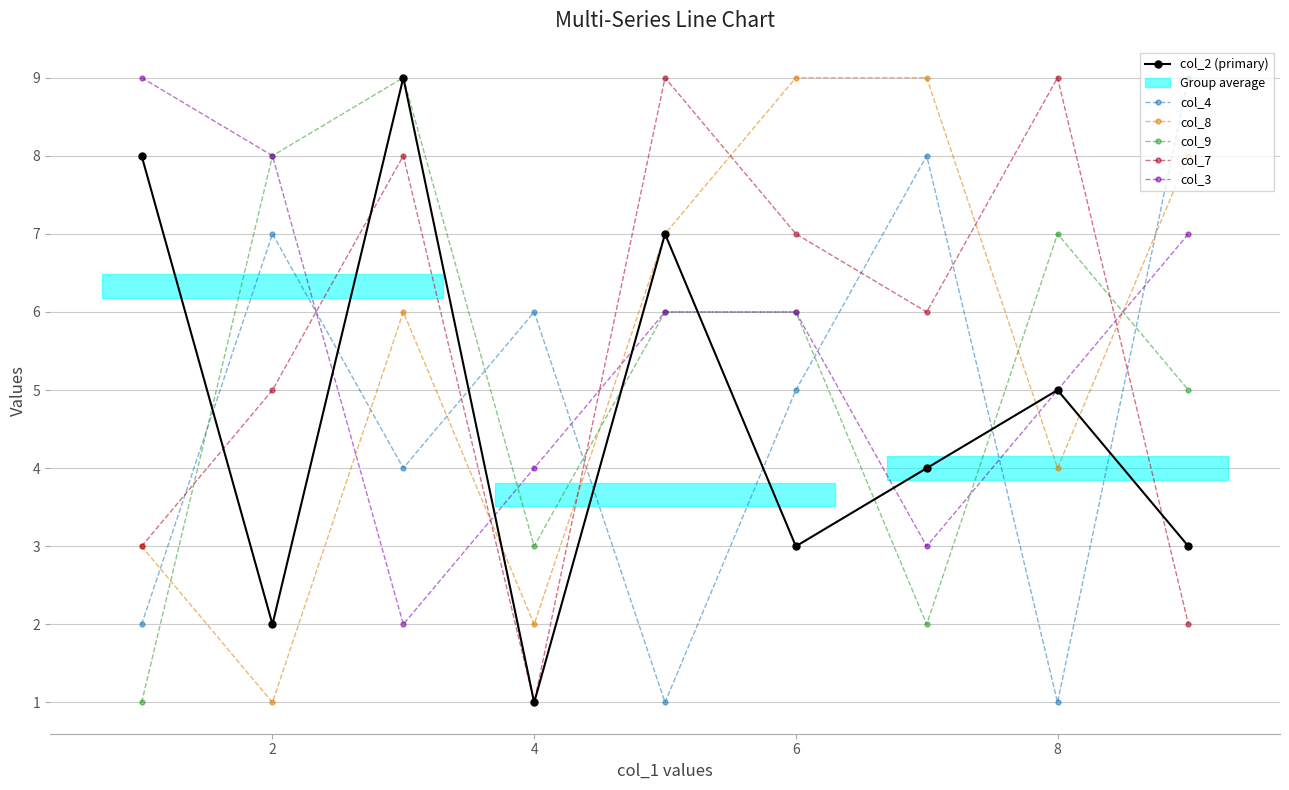

True or false: col_4 has more than 2 points higher than both neighbors.

True